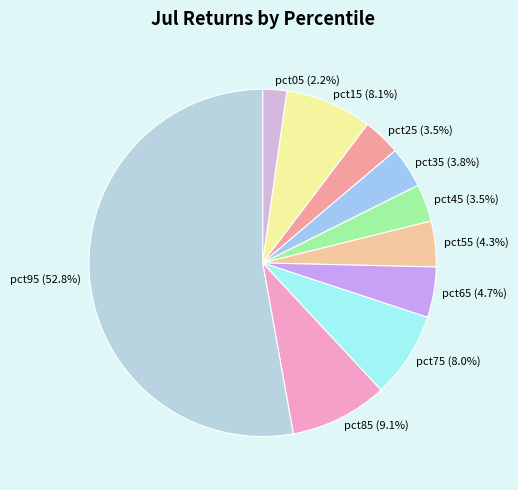

How many slices are in this pie chart?

10